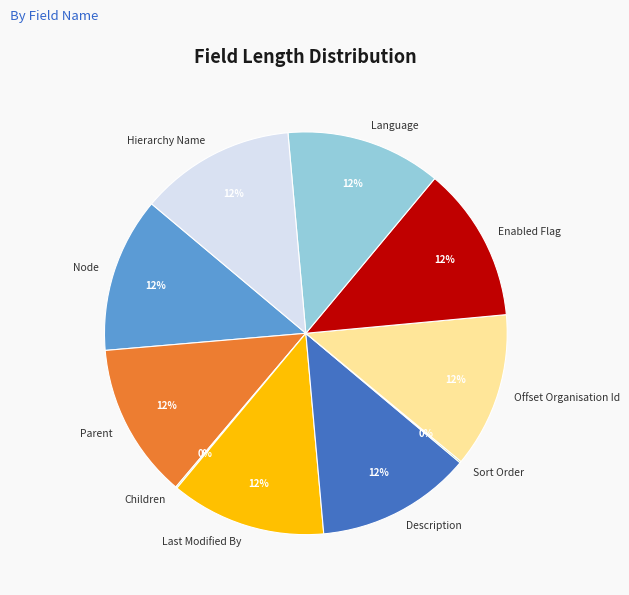

Does Hierarchy Name account for over 50% of the chart?

No